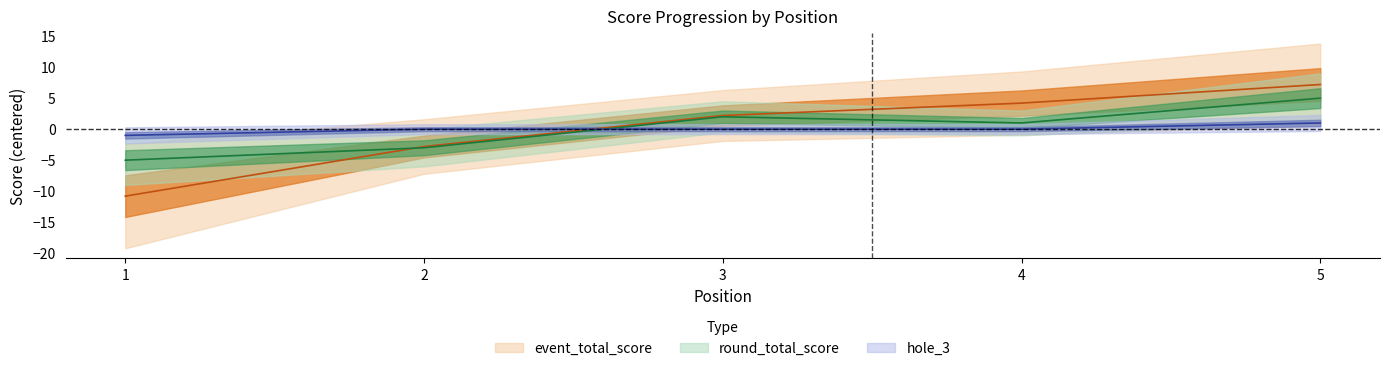

Between 1 and 3, which series saw the biggest shift?

event_total_score